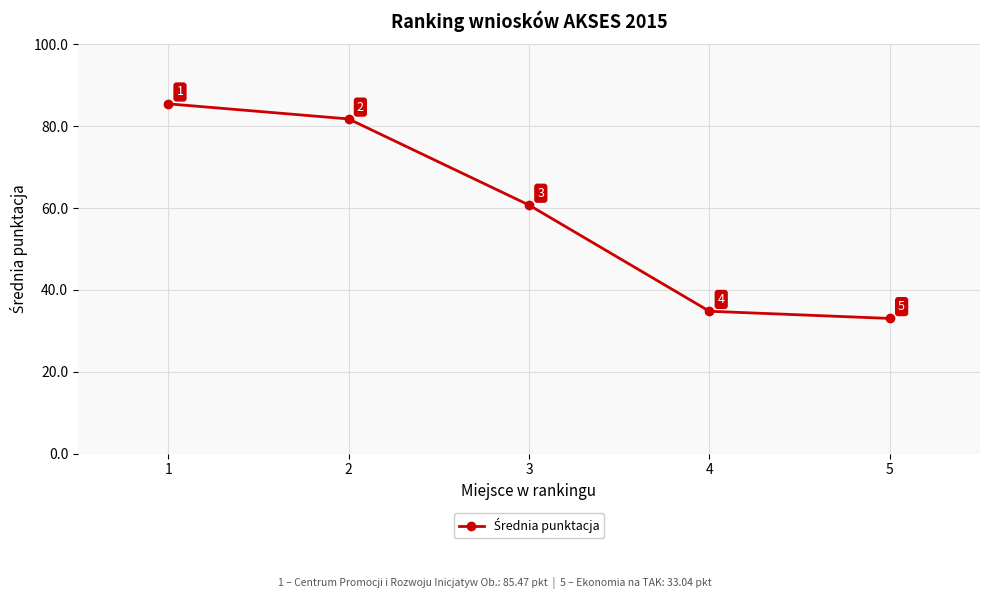

Where does the data first go above 60?

1